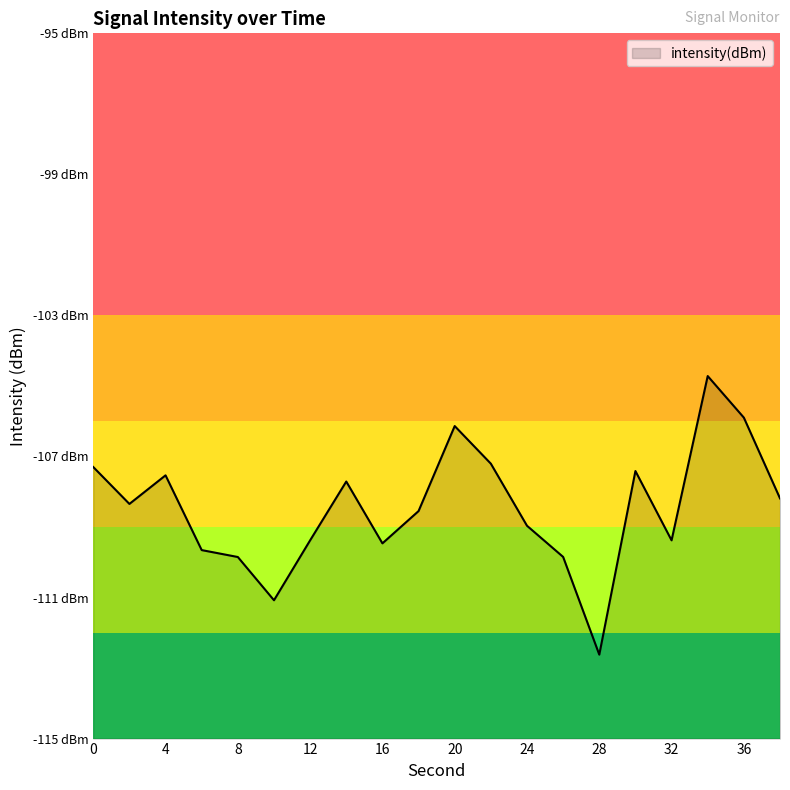

What is the smallest value displayed?

-112.6